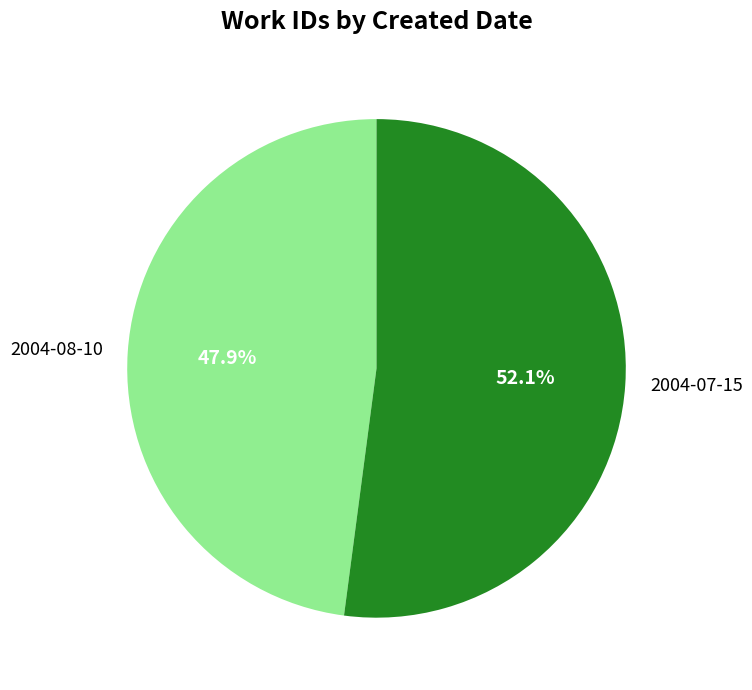

Is it true that 2004-08-10 is 48% of the pie?

True